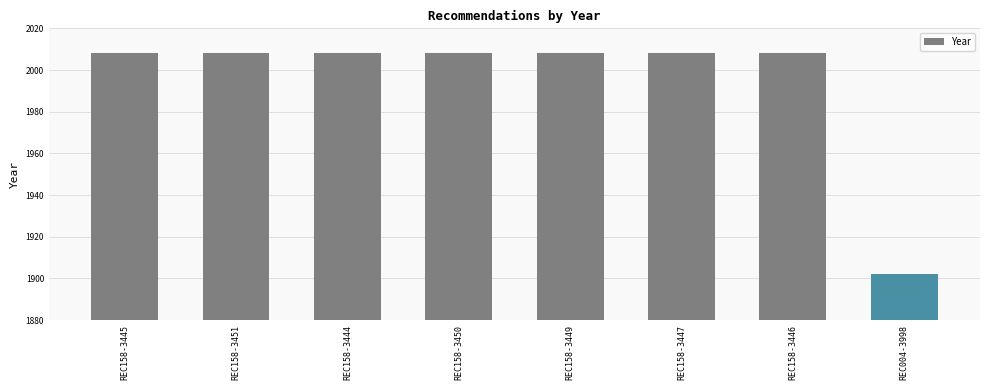

What is the label of the 7th bar from the right?

REC158-3451